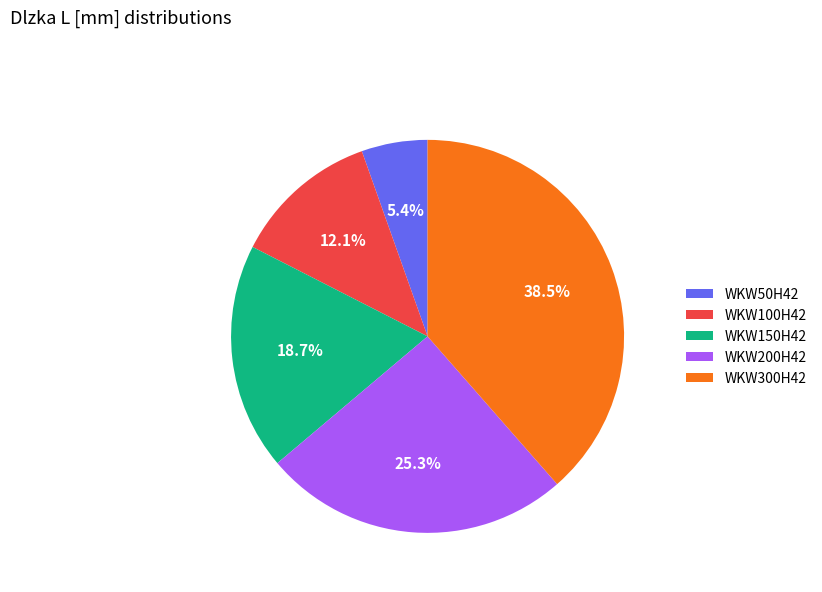

What percentage is the WKW150H42 slice, to the nearest percent?

19%